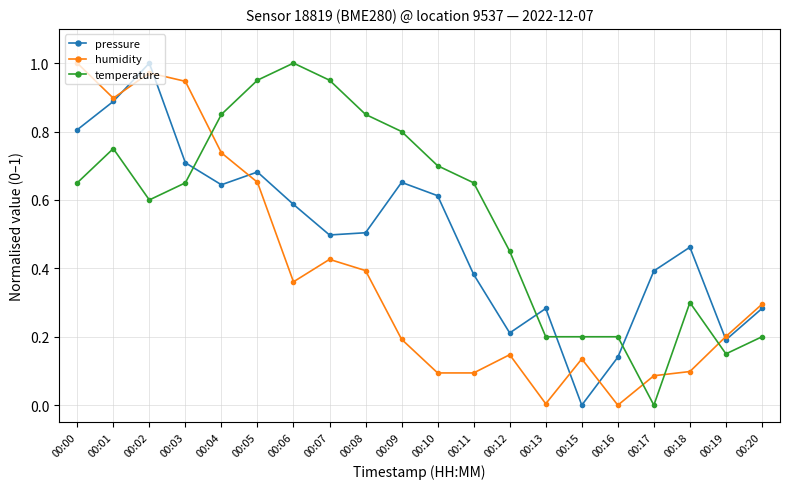

Is it true that pressure equals 0.2 at 00:12?

True